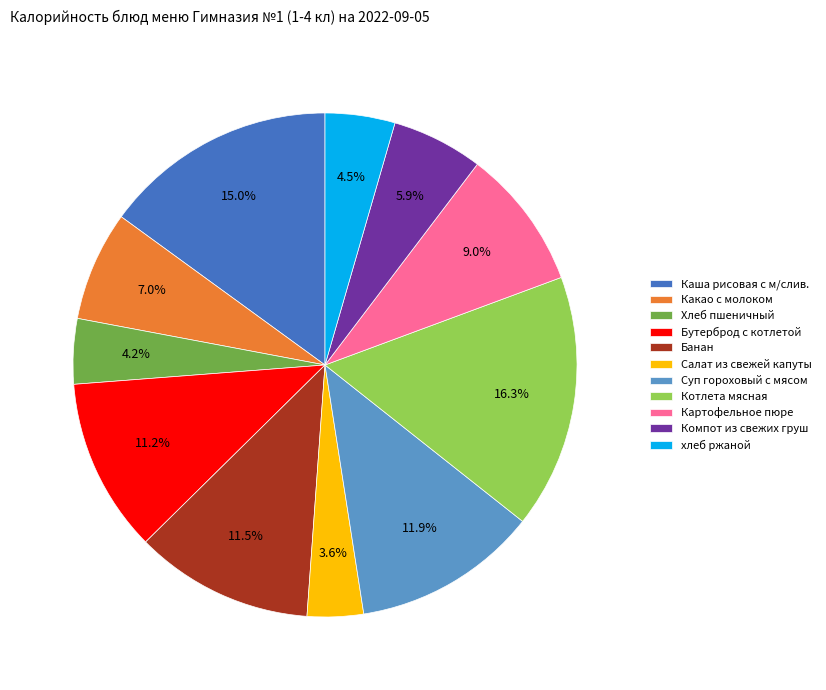

Approximately how many times larger is the value at Салат из свежей капуты compared to Бутерброд с котлетой?

0.3